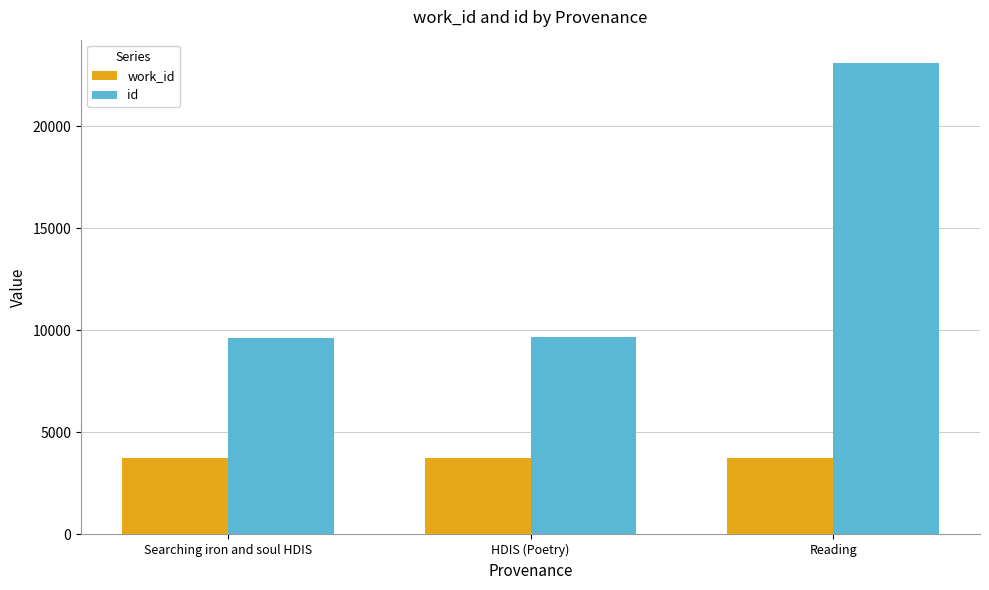

What is the spread (max minus min) of values at Searching iron and soul HDIS?

5913